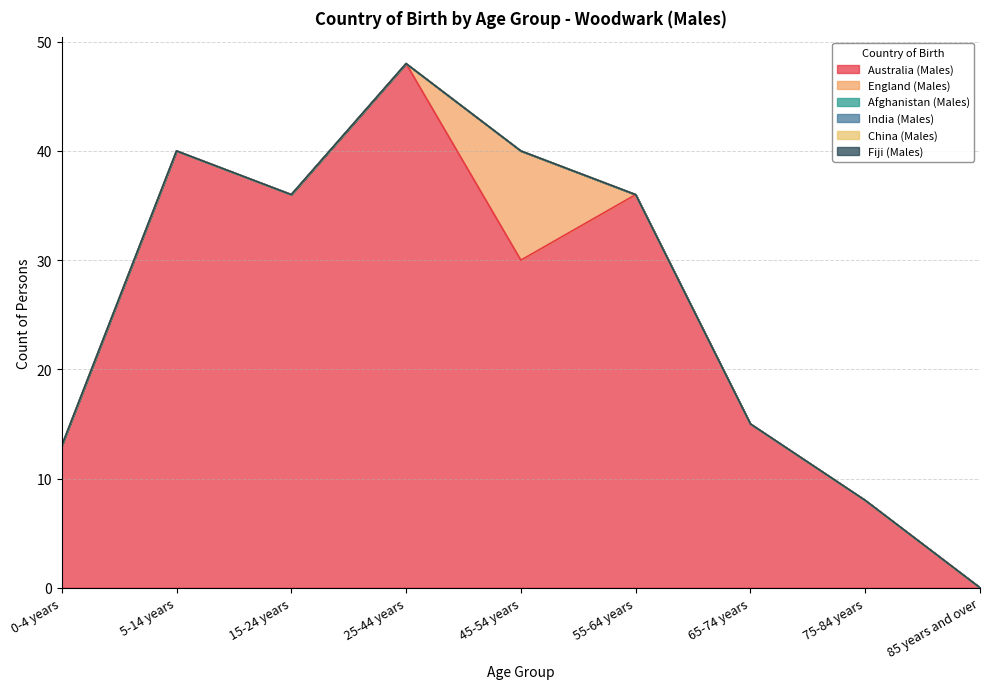

Reading left to right, what are all the values shown in this chart?

Australia (Males): 0-4 years=13	5-14 years=40	15-24 years=36	25-44 years=48	45-54 years=30	55-64 years=36	65-74 years=15	75-84 years=8	85 years and over=0
England (Males): 0-4 years=0	5-14 years=0	15-24 years=0	25-44 years=0	45-54 years=10	55-64 years=0	65-74 years=0	75-84 years=0	85 years and over=0
Afghanistan (Males): 0-4 years=0	5-14 years=0	15-24 years=0	25-44 years=0	45-54 years=0	55-64 years=0	65-74 years=0	75-84 years=0	85 years and over=0
India (Males): 0-4 years=0	5-14 years=0	15-24 years=0	25-44 years=0	45-54 years=0	55-64 years=0	65-74 years=0	75-84 years=0	85 years and over=0
China (Males): 0-4 years=0	5-14 years=0	15-24 years=0	25-44 years=0	45-54 years=0	55-64 years=0	65-74 years=0	75-84 years=0	85 years and over=0
Fiji (Males): 0-4 years=0	5-14 years=0	15-24 years=0	25-44 years=0	45-54 years=0	55-64 years=0	65-74 years=0	75-84 years=0	85 years and over=0